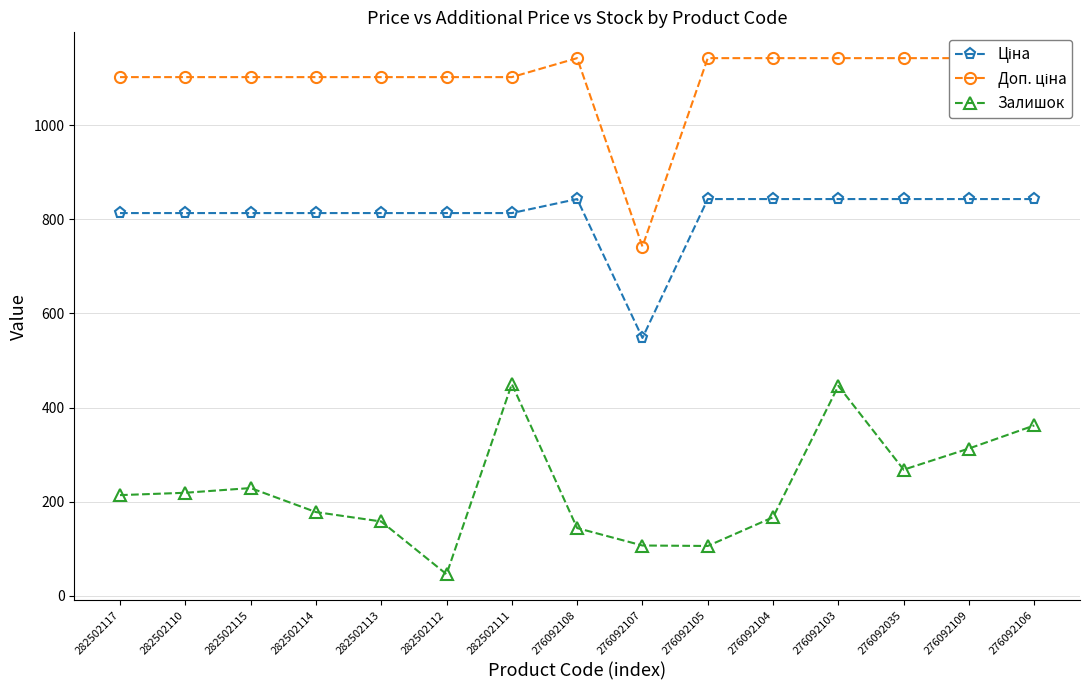

What is the value of the Доп. ціна point at the 2nd from the left?

1101.8